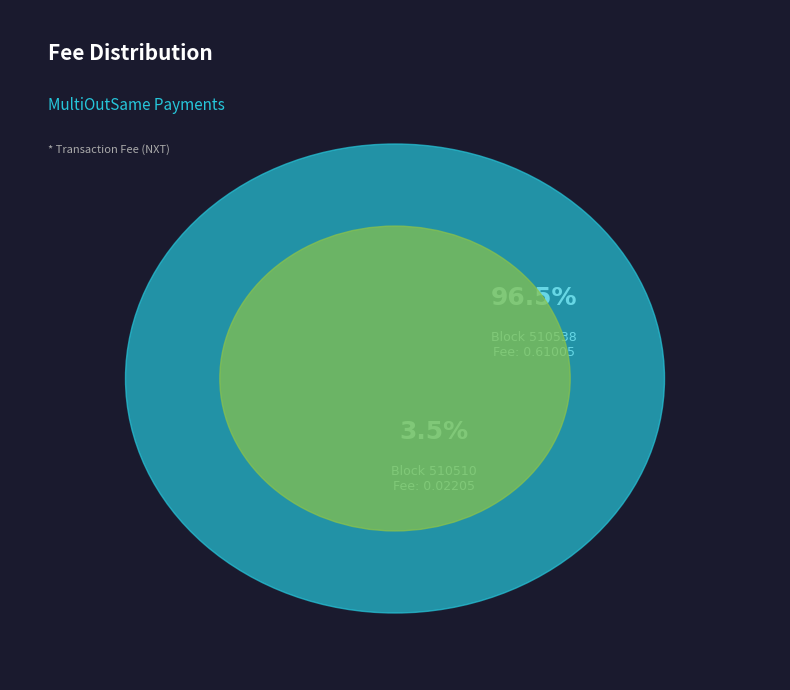

Do 510538 and 510510 together represent more than half of the pie?

Yes